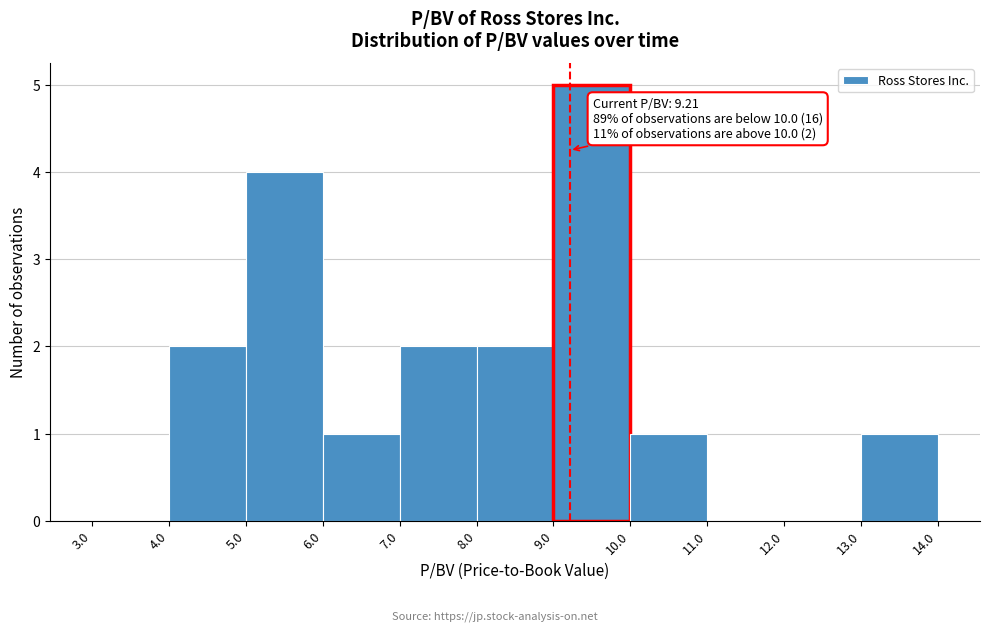

Over which range of the x-axis is the bar tallest?

9.0 to 10.0